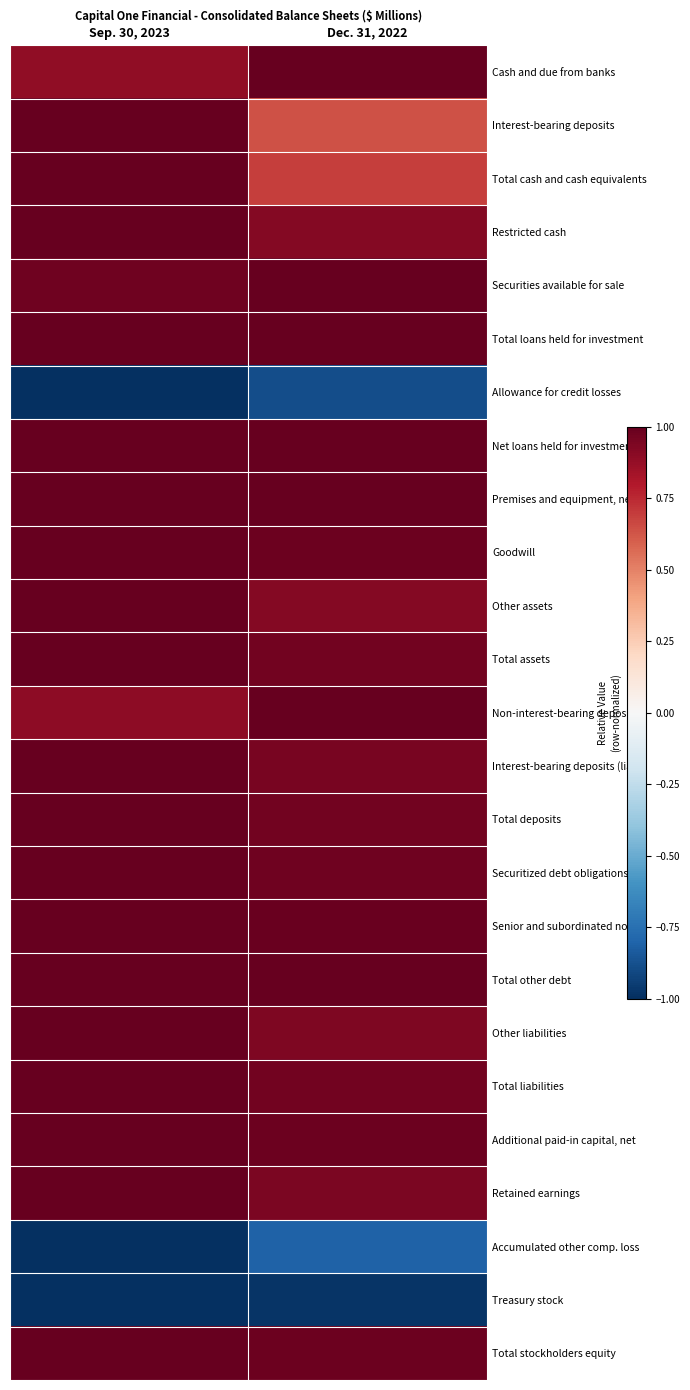

What is the total value across all series at Dec. 31, 2022?

18.1